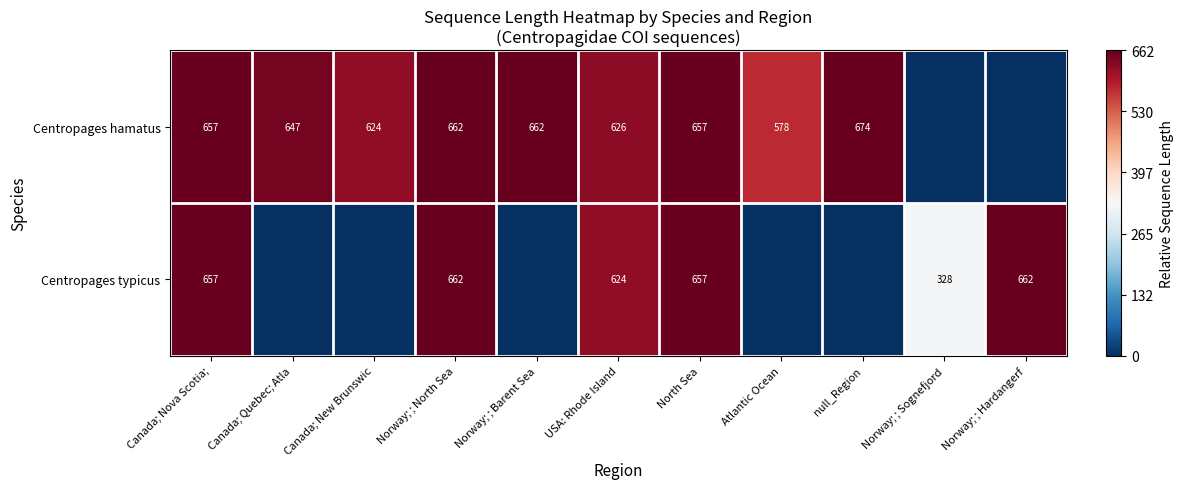

What is the difference between the Centropages hamatus values at USA: Rhode Island and Norway; ; Barent Sea?

36